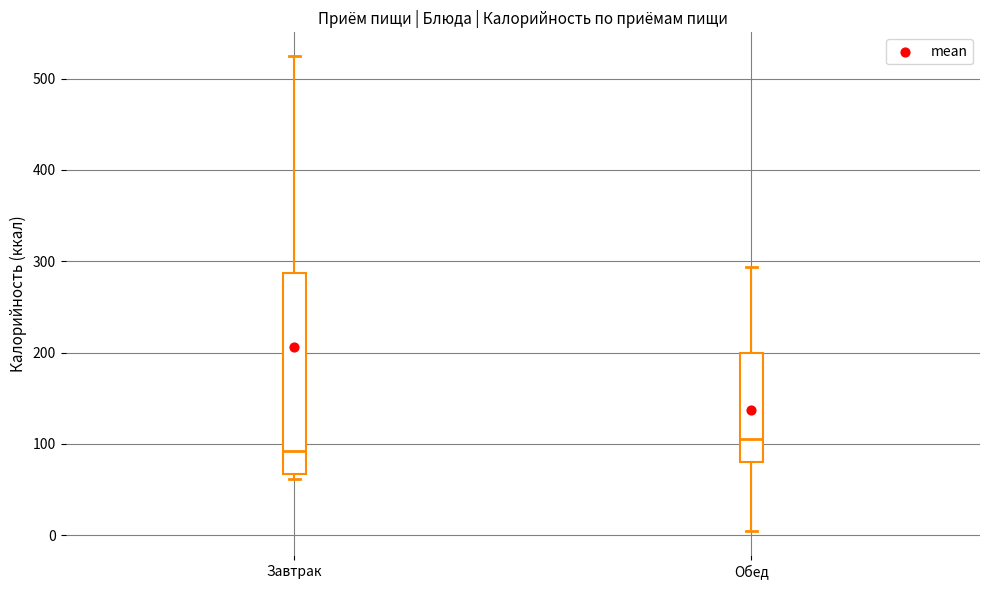

Reading left to right, read every box against the y-axis: the position of its median line, the range the box covers, and the ends of its whiskers. The values are not printed on the chart, so give them approximately, as read against the axis.

Завтрак: median 90, box 70 to 290, whiskers 60 to 520
Обед: median 100, box 80 to 200, whiskers 0 to 290